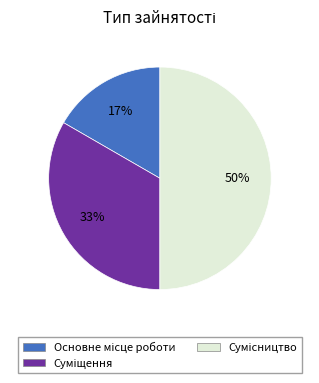

To the nearest percent, what is the average slice percentage?

33%